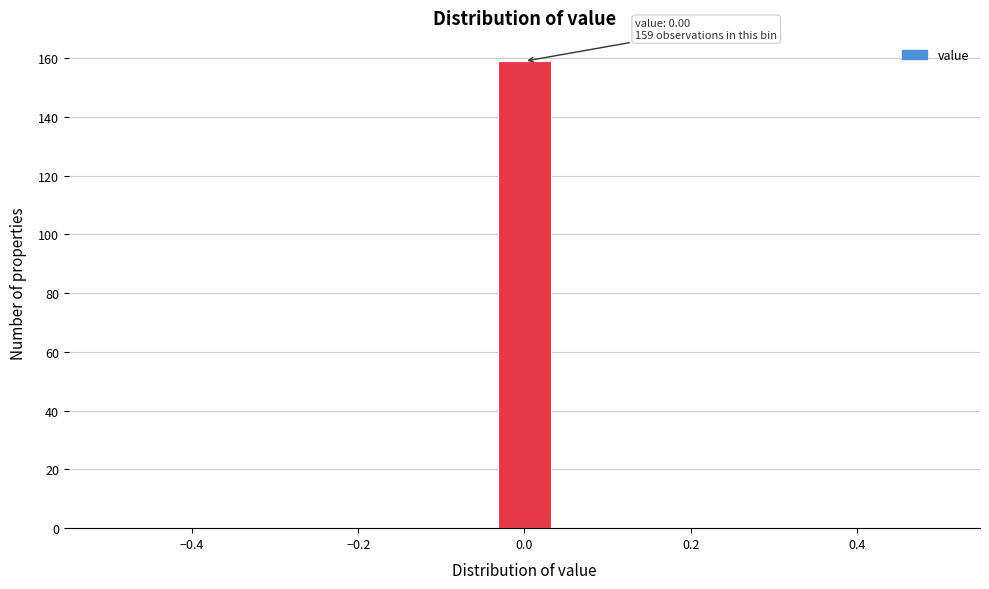

Read against the x-axis, roughly where is the centre of the tallest bar?

0.00